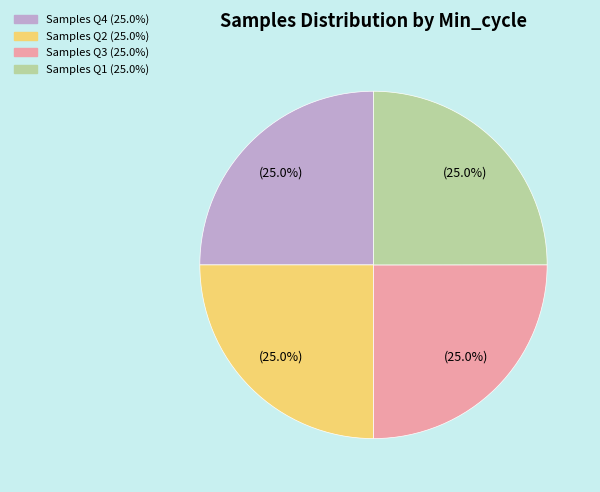

Does any single category account for the majority?

No